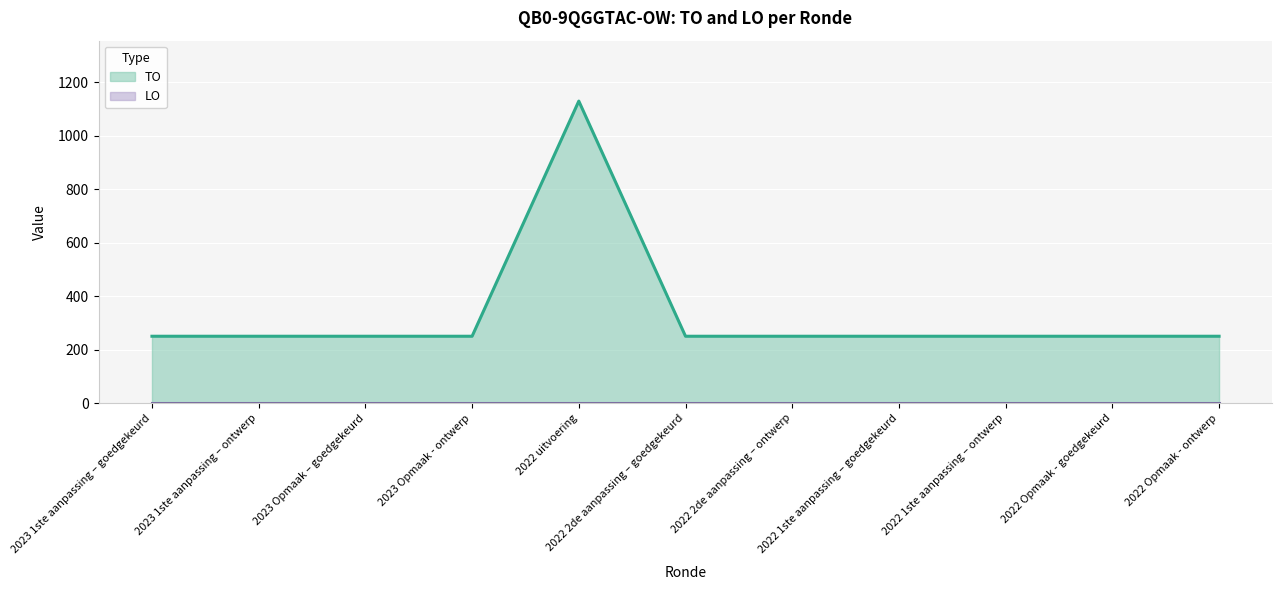

What is the minimum value shown in the chart?

0